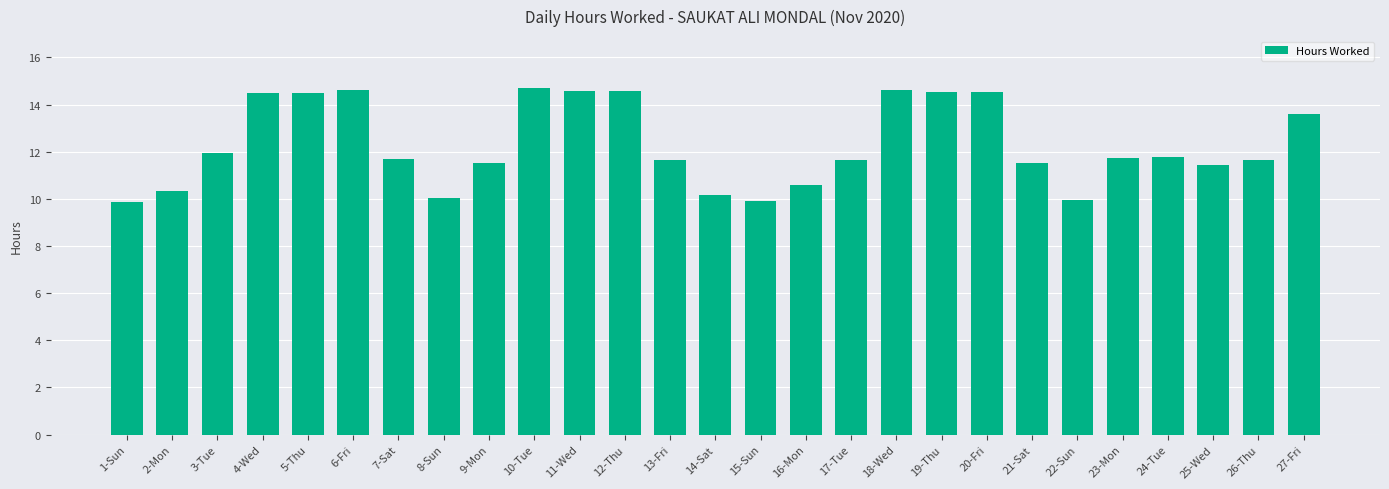

True or false: the data shows 5.8 at 8-Sun.

False